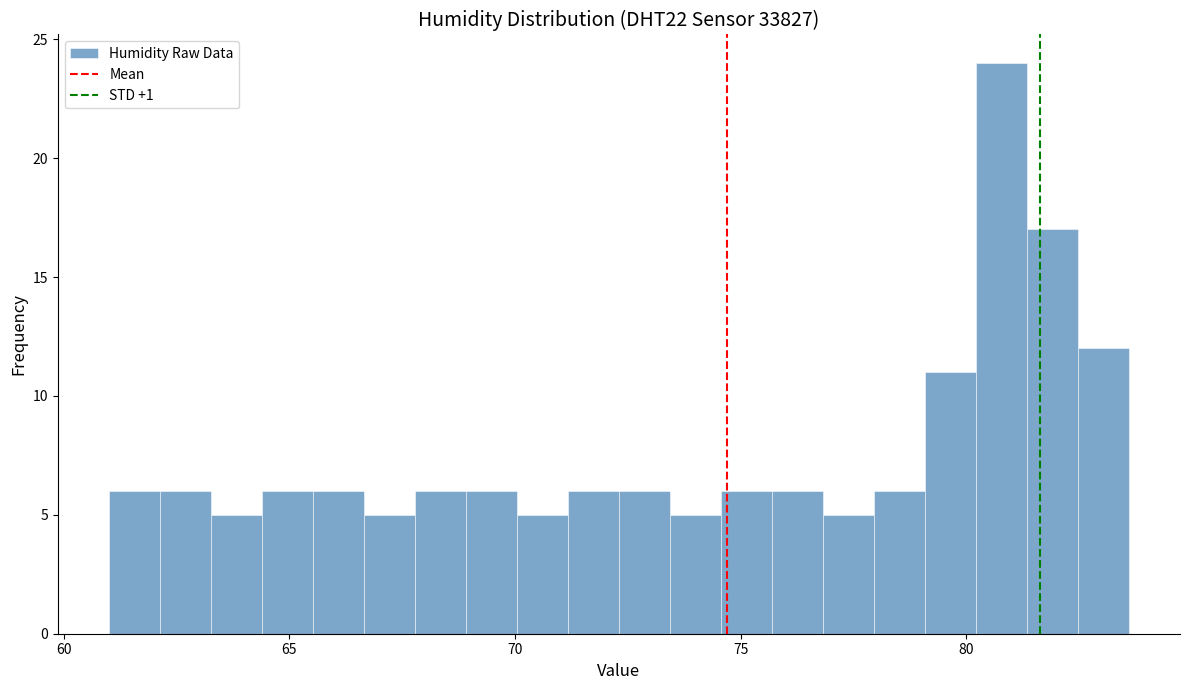

Read against the x-axis, roughly where is the centre of the tallest bar?

81.0